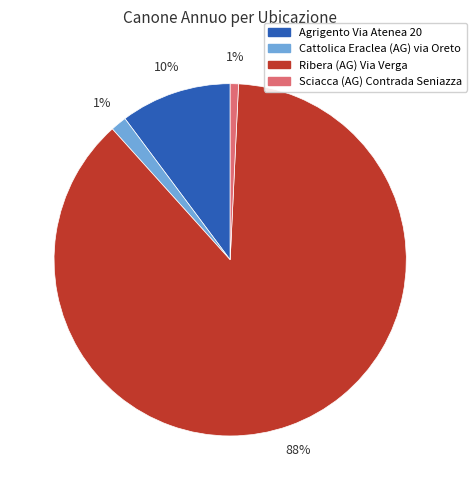

True or false: Agrigento Via Atenea 20 accounts for 10% of the total.

True